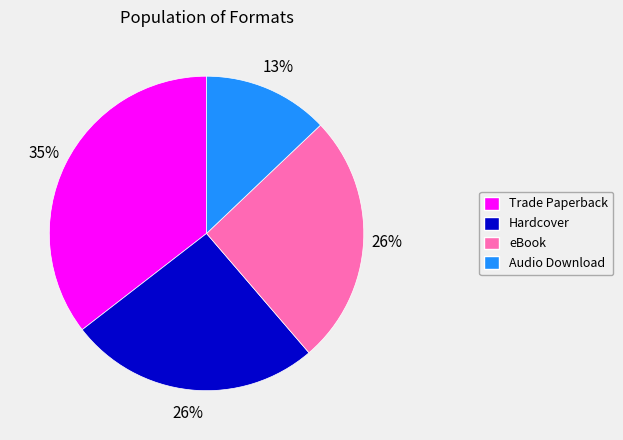

Which category has the biggest portion of the pie?

Trade Paperback